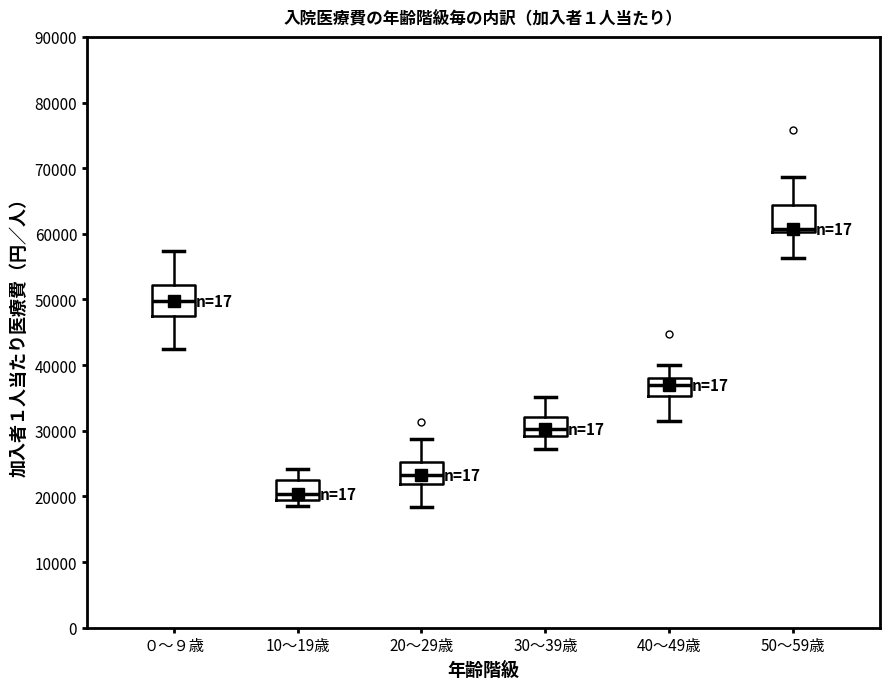

Which box's median line is the lowest?

10～19歳